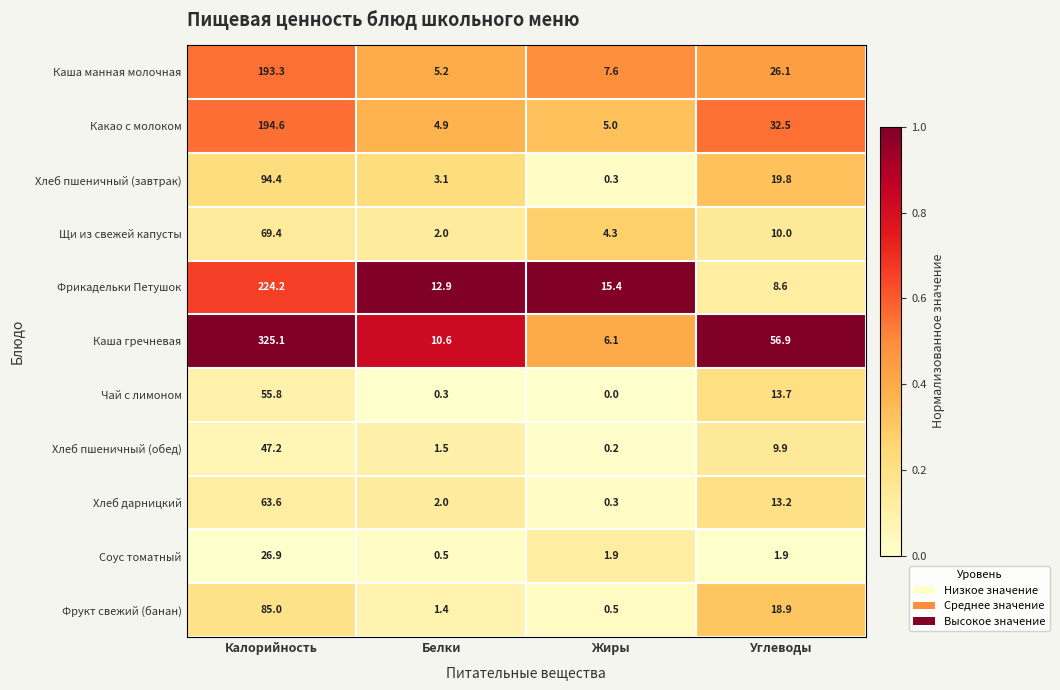

What is the approximate value of Какао с молоком at Белки?

4.9